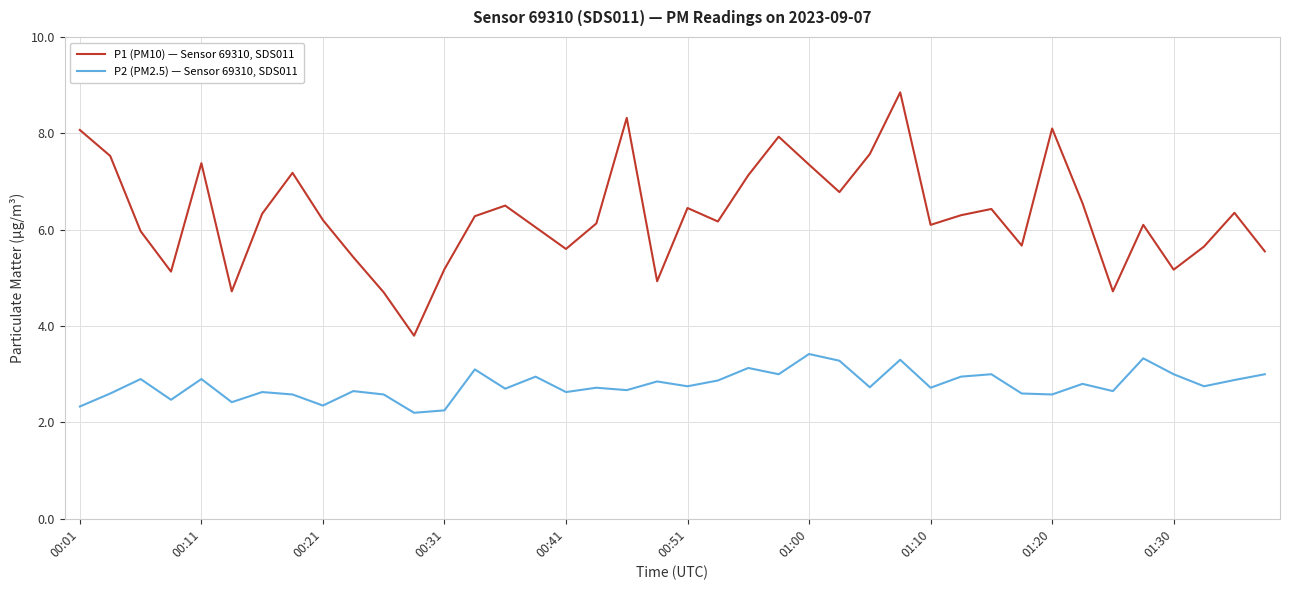

True or false: P2 (PM2.5) — Sensor 69310, SDS011 and P1 (PM10) — Sensor 69310, SDS011 intersect in this chart.

False